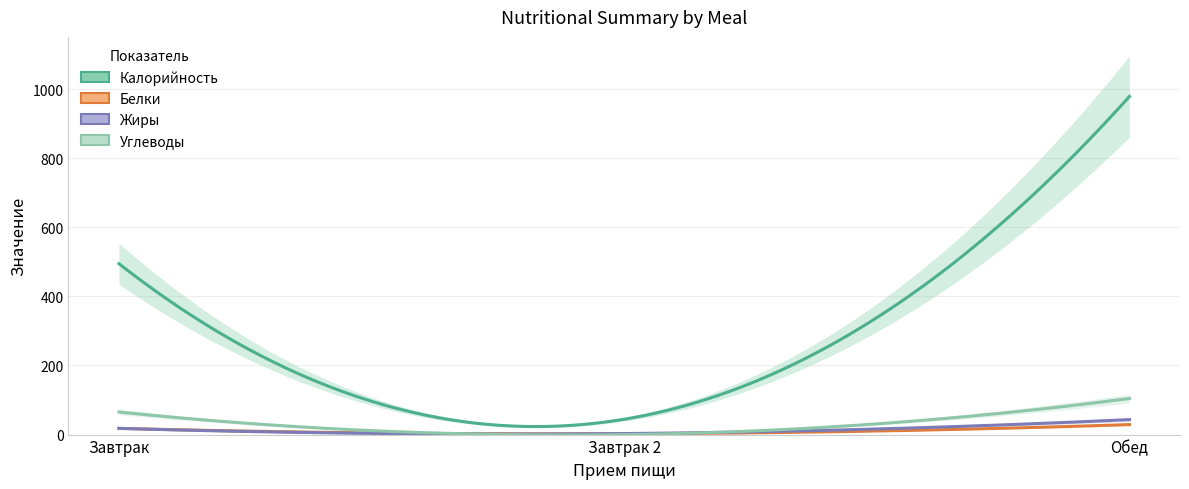

Which has a higher value, Завтрак or Завтрак 2?

Завтрак